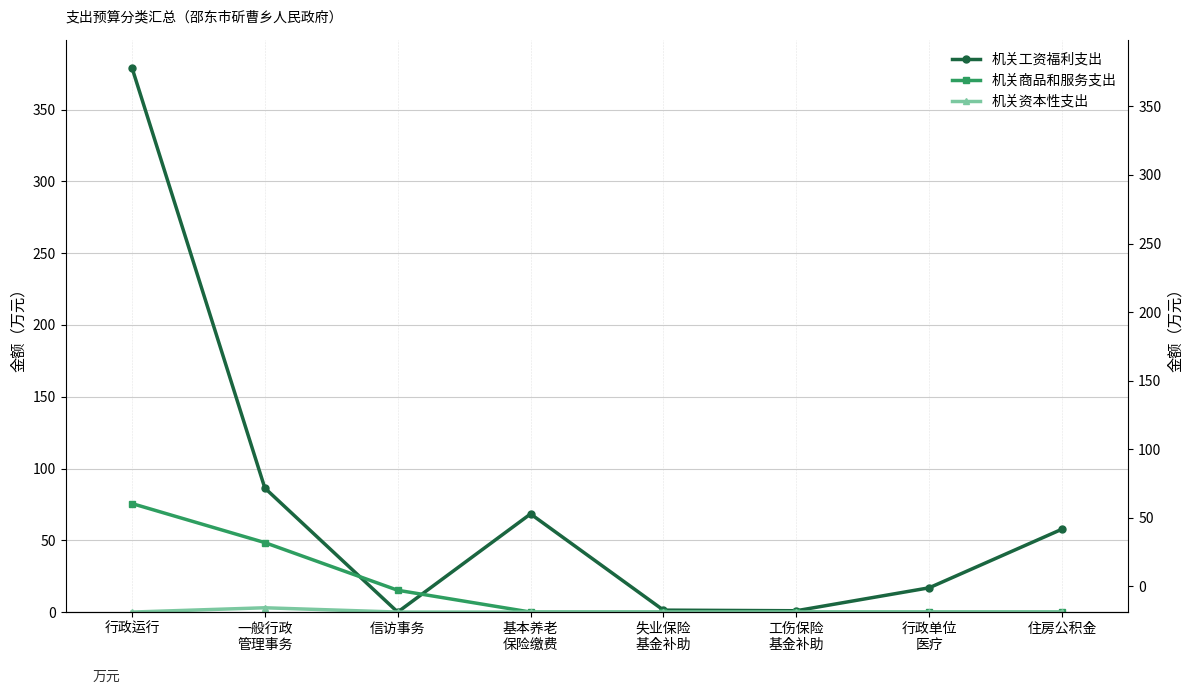

List the series in order of their peak value, highest first.

机关工资福利支出, 机关商品和服务支出, 机关资本性支出